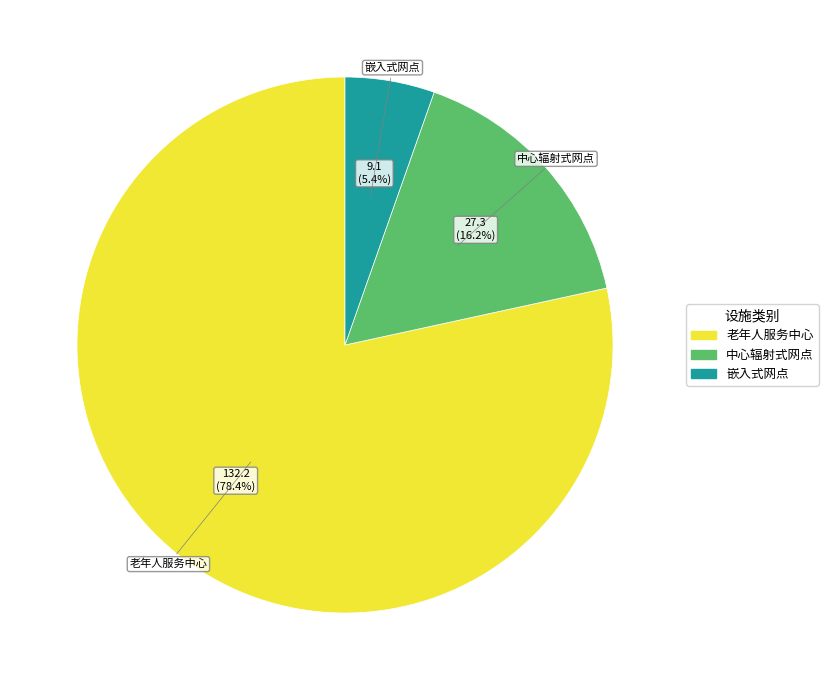

What is the majority slice?

老年人服务中心